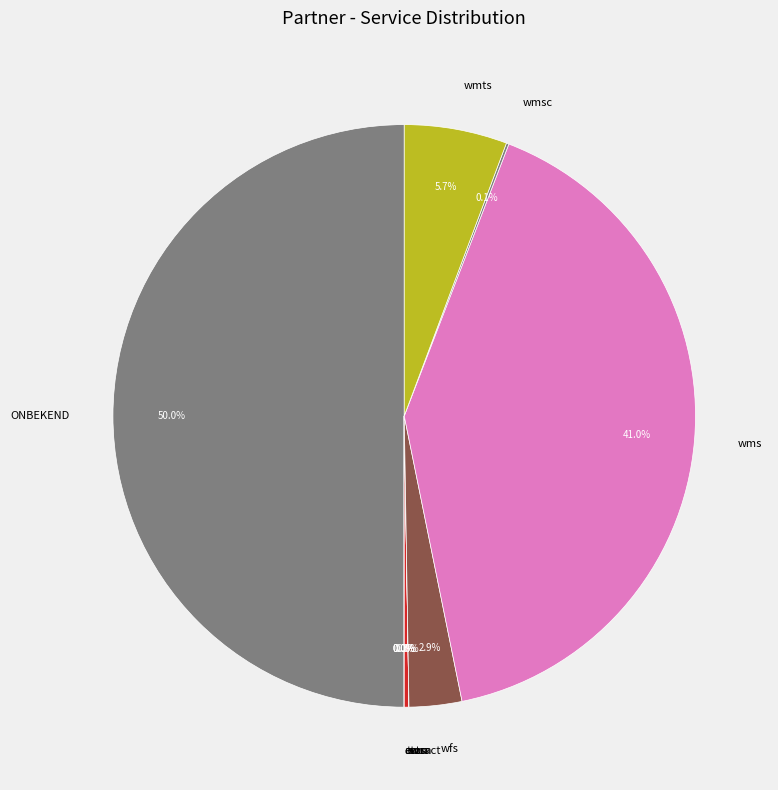

Which slice is the largest?

ONBEKEND